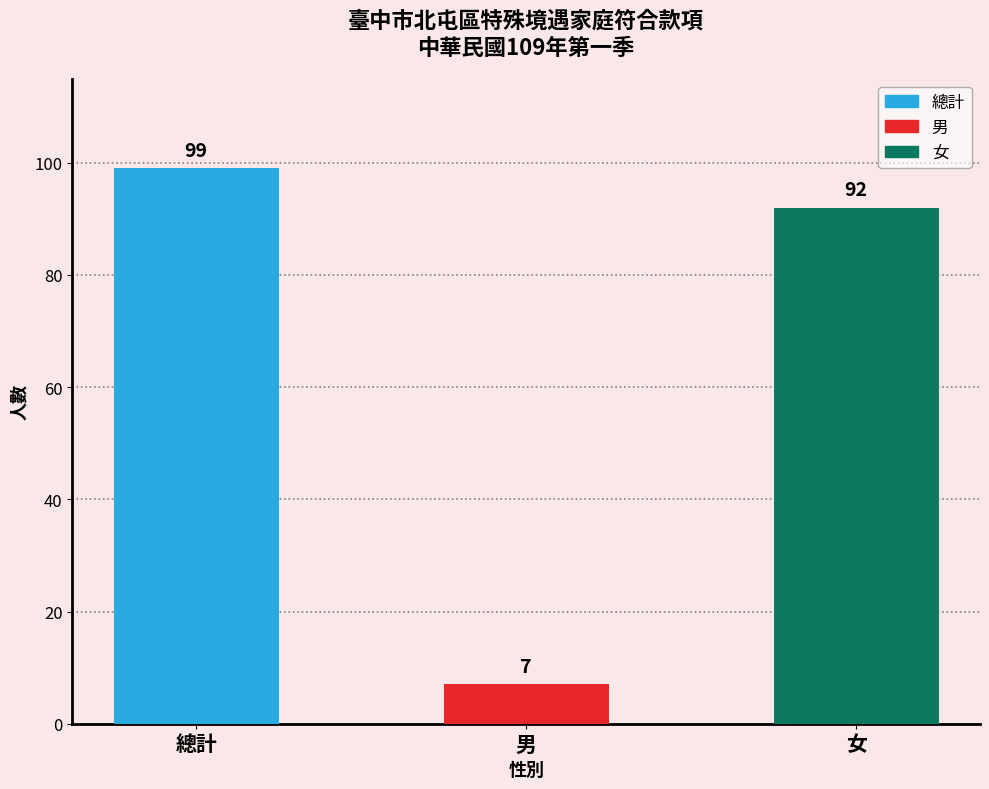

What is the smallest value displayed?

7